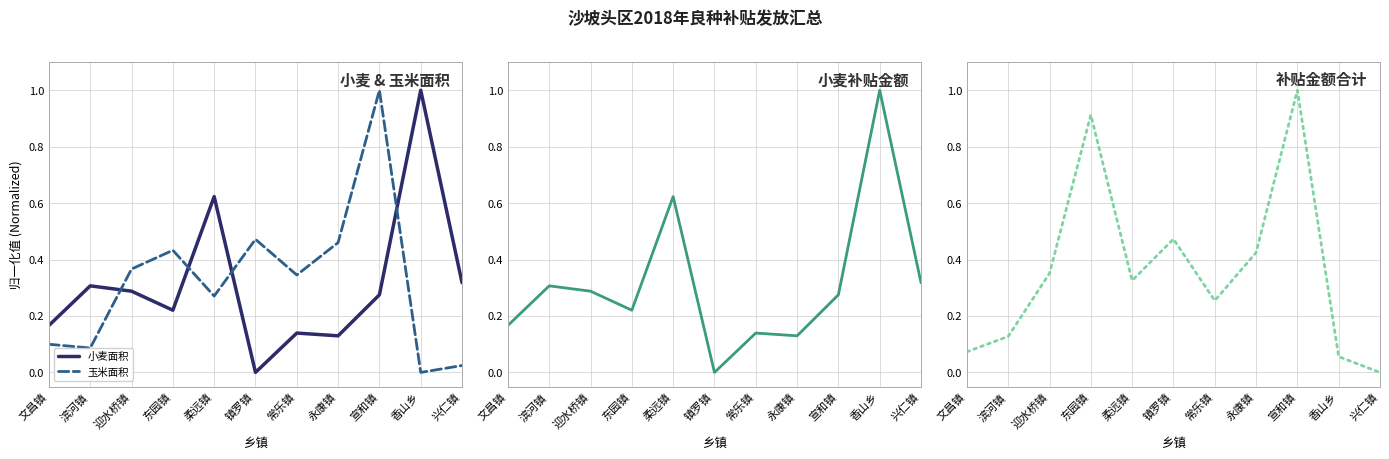

What are all the series names shown in the legend?

小麦面积, 玉米面积, 小麦补贴金额, 补贴金额合计